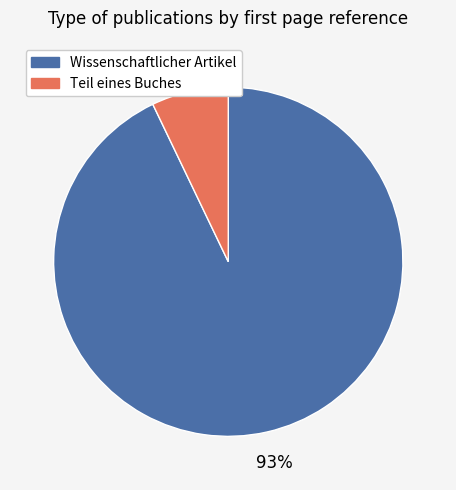

To the nearest percent, what is the average slice percentage?

50%